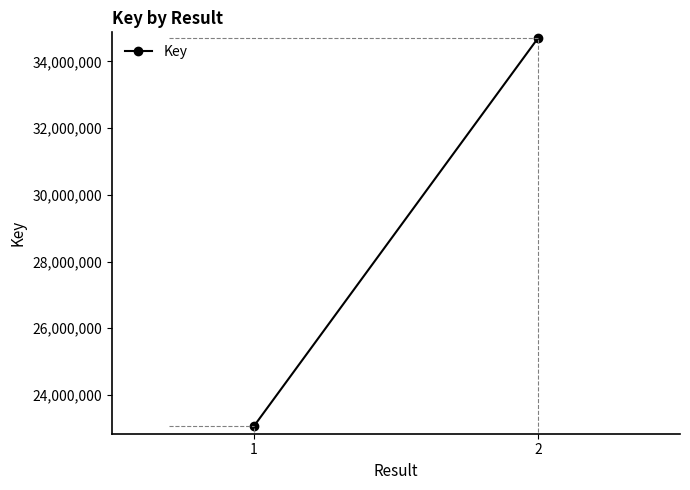

Approximately how many times larger is the value at 2 compared to 1?

1.5